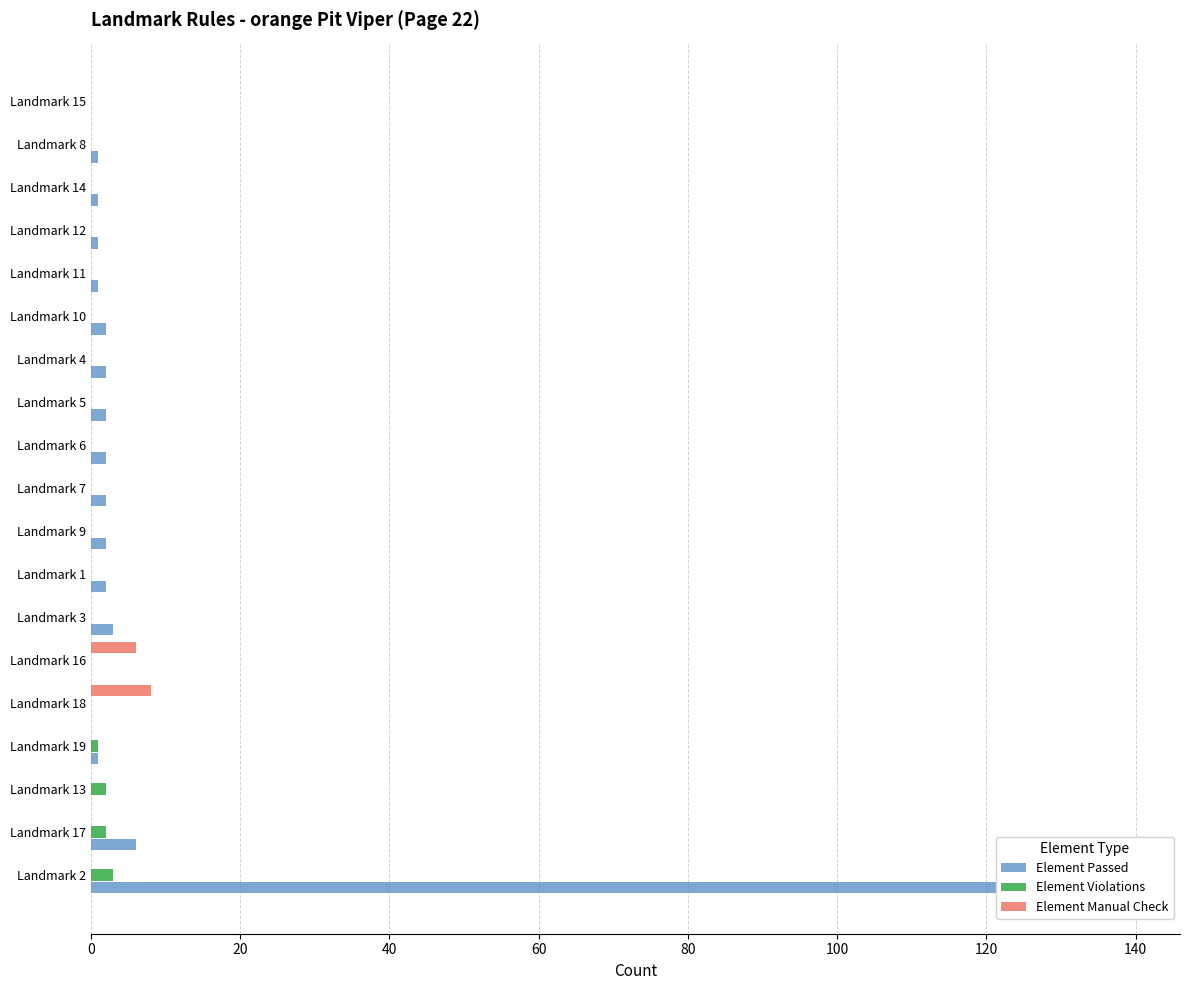

What position from the left is Landmark 12?

16